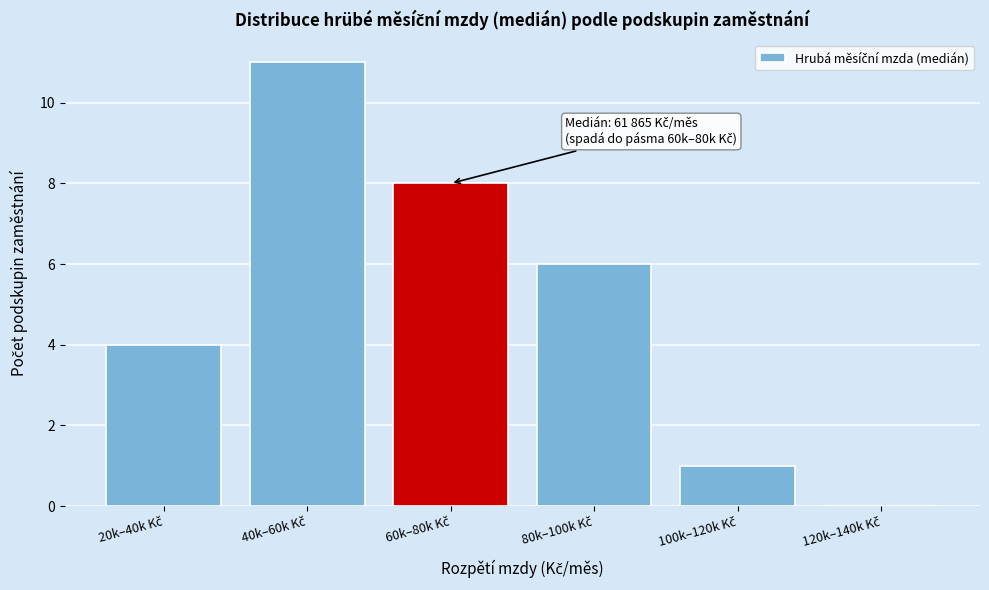

What is the maximum value shown in the chart?

11